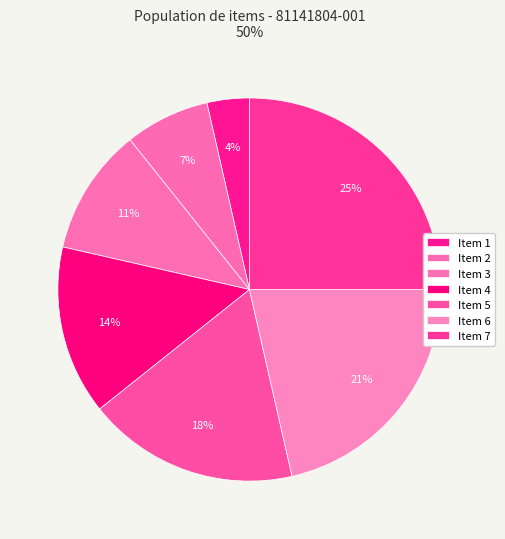

Rank the categories by value from lowest to highest.

1, 2, 3, 4, 5, 6, 7